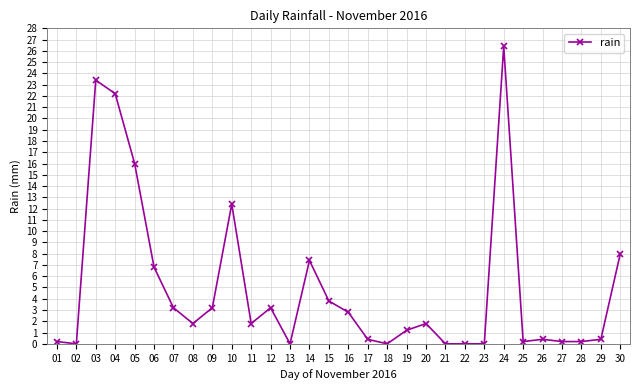

Reading right to left, what are all the values shown in this chart?

8.0	0.4	0.2	0.2	0.4	0.2	26.4	0.0	0.0	0.0	1.8	1.2	0.0	0.4	2.8	3.8	7.4	0.0	3.2	1.8	12.4	3.2	1.8	3.2	6.8	16.0	22.2	23.4	0.0	0.2